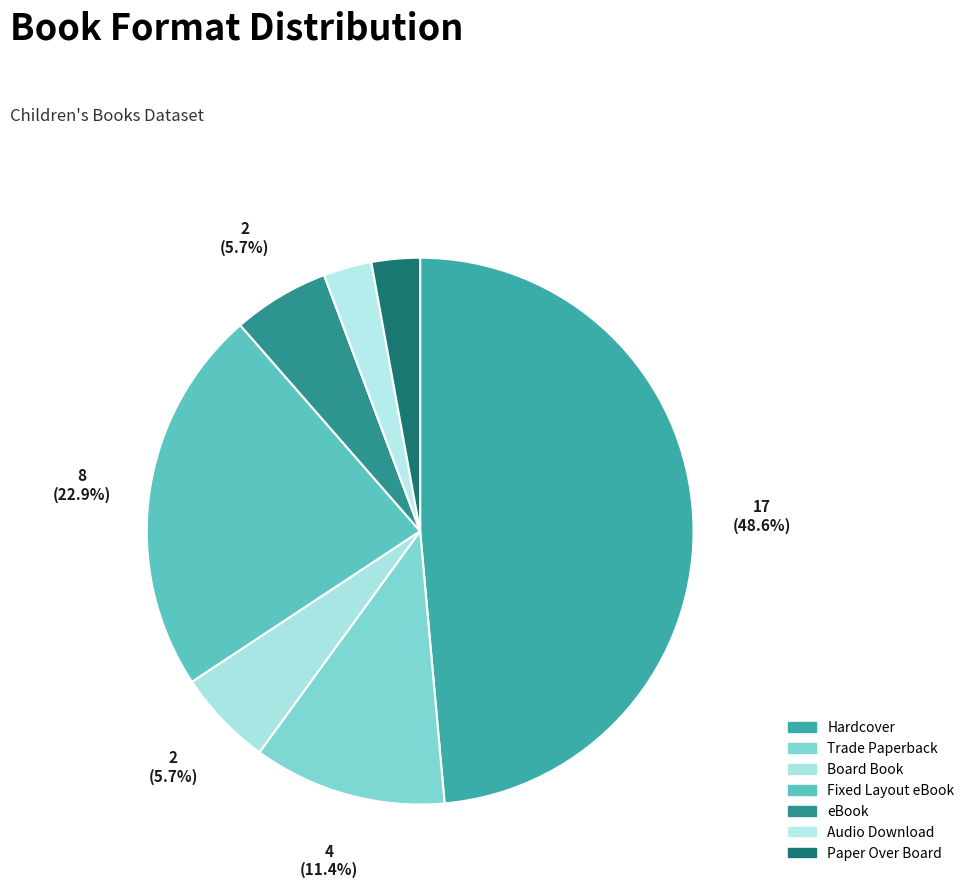

Rank the categories by value from lowest to highest.

Audio Download, Paper Over Board, Board Book, eBook, Trade Paperback, Fixed Layout eBook, Hardcover